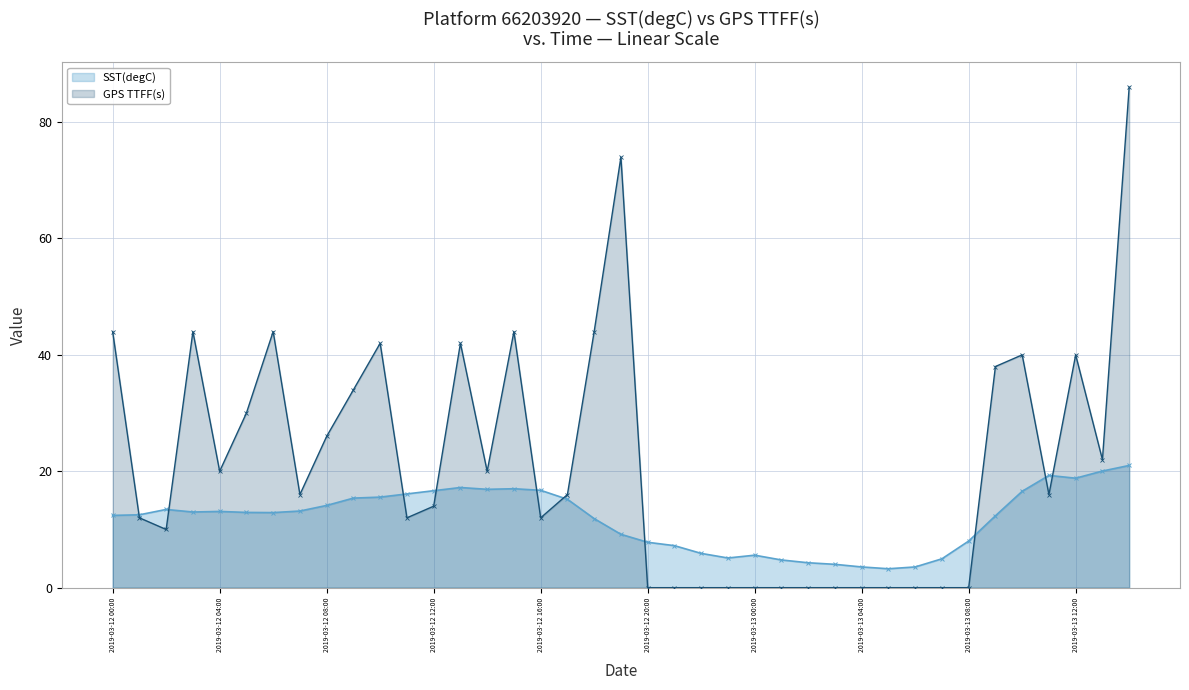

What is the maximum value shown in the chart?

86.0